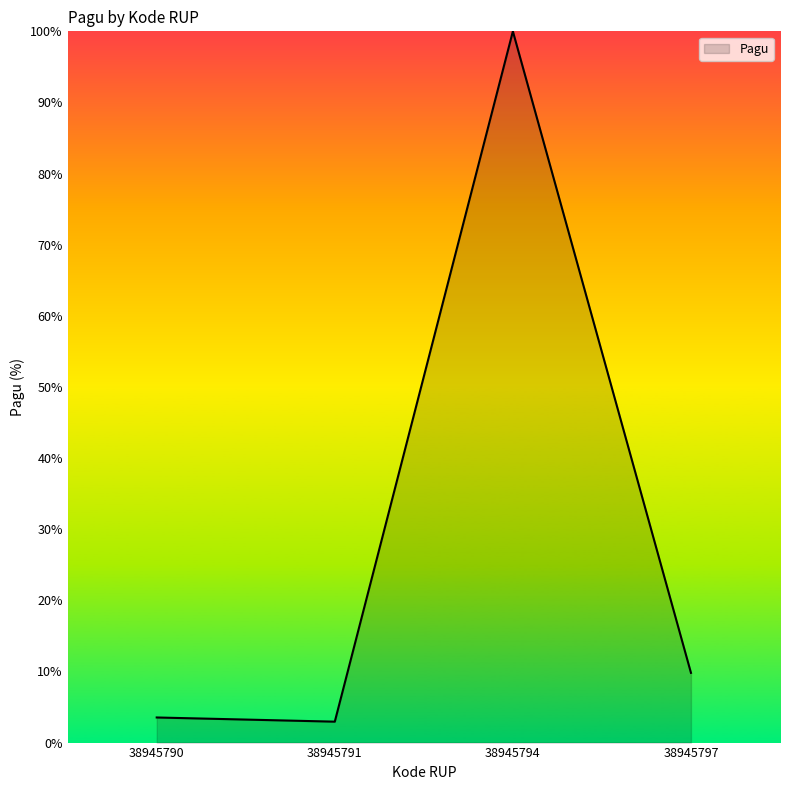

What is the average value?

29.1